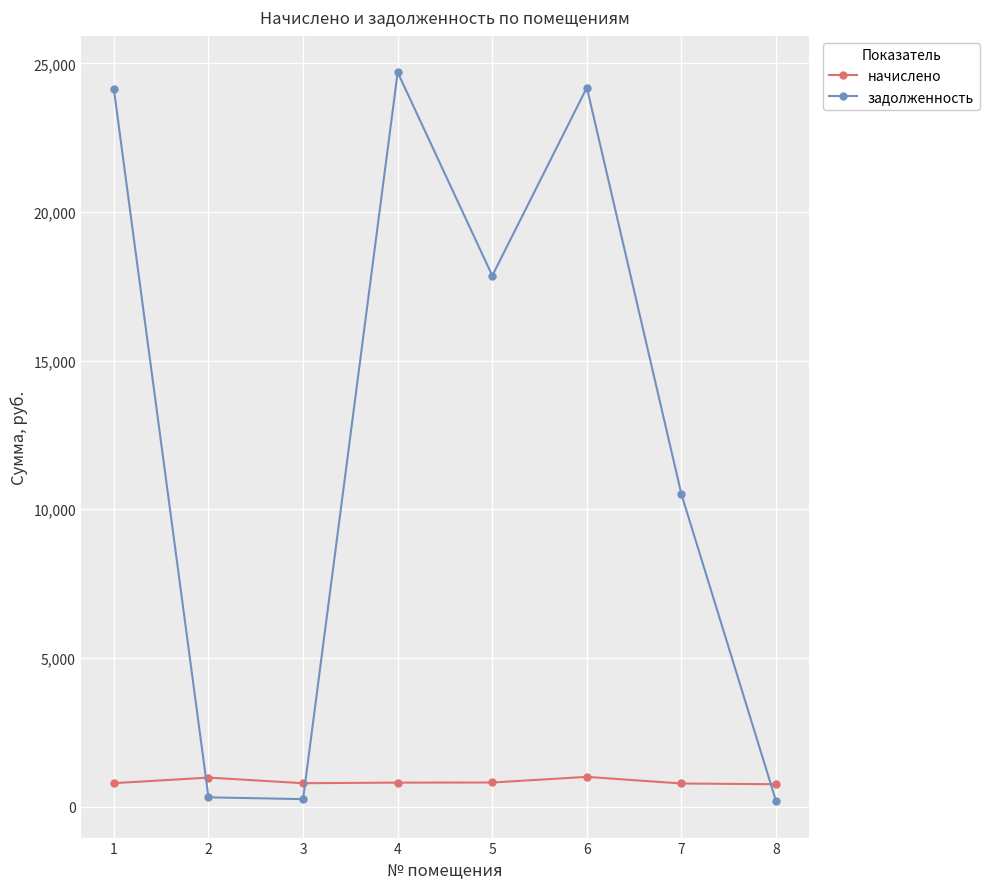

List the series in order of their overall mean, lowest first.

начислено, задолженность